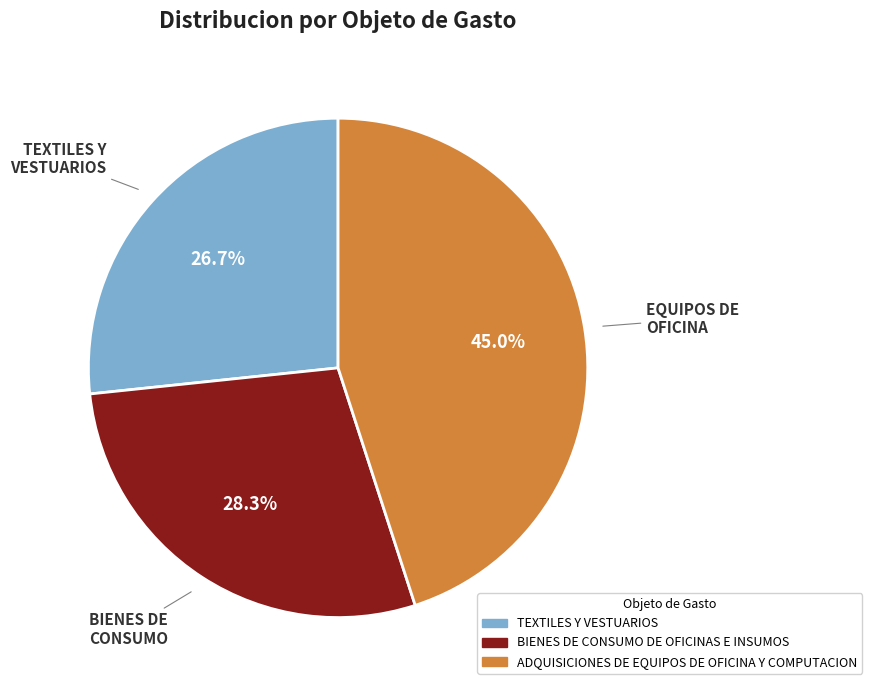

Is the sum of TEXTILES Y VESTUARIOS and BIENES DE CONSUMO DE OFICINAS E INSUMOS greater than half?

Yes